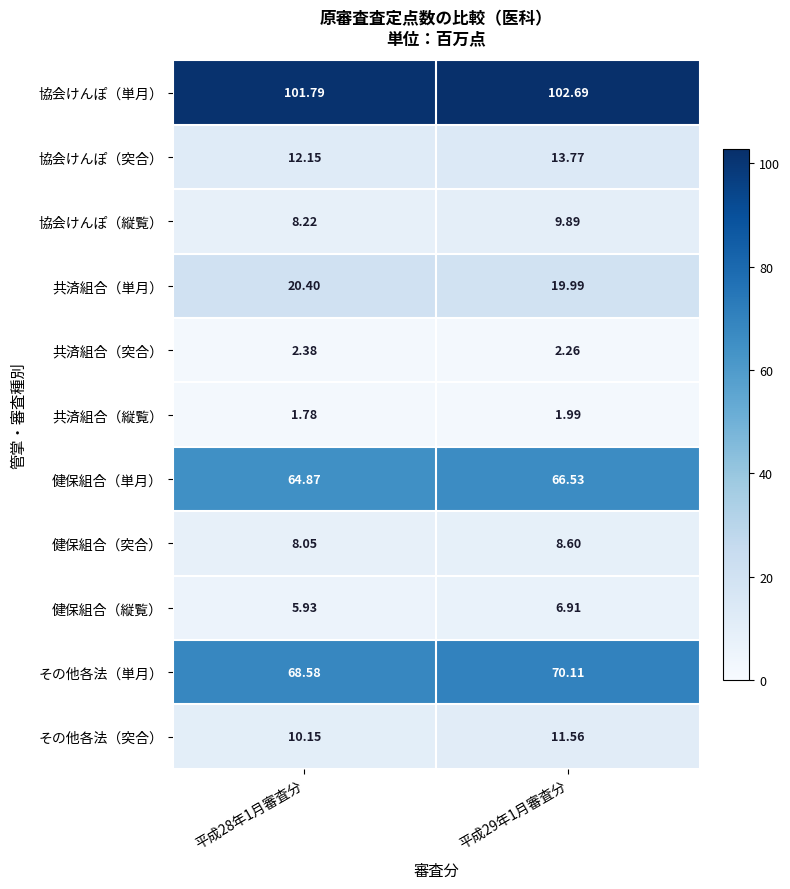

Which series changed the most between 平成28年1月審査分 and 平成29年1月審査分?

協会けんぽ（縦覧）